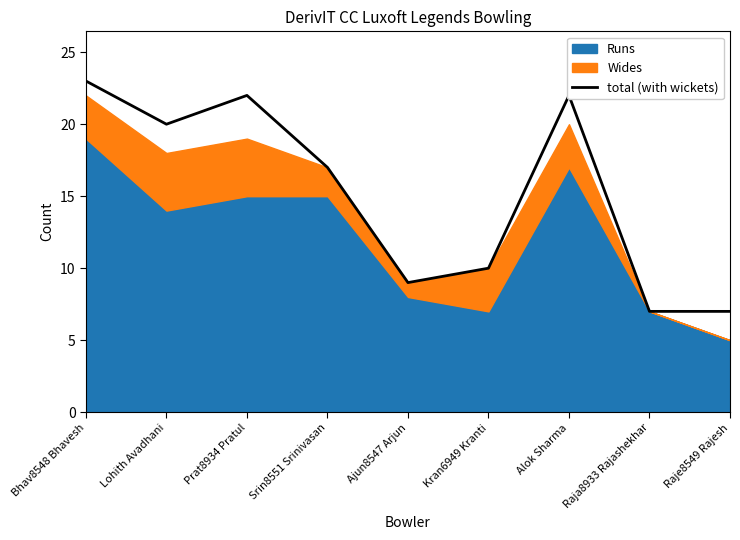

What position from the left is Bhav8548 Bhavesh?

1